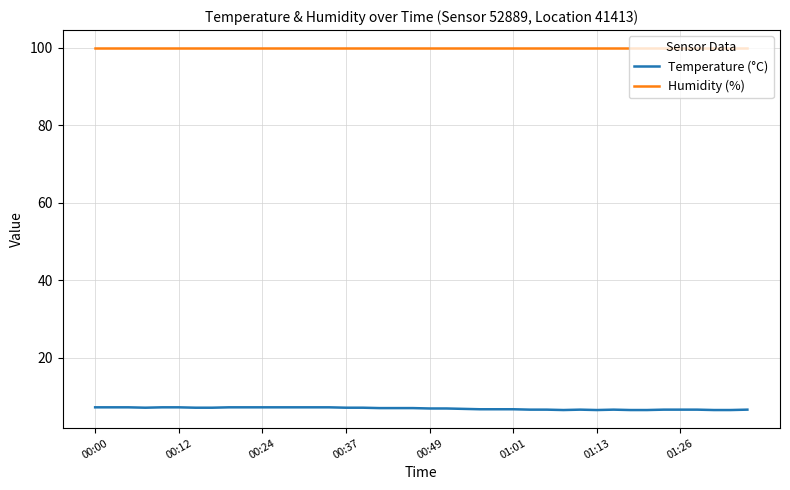

What is the maximum value for Humidity (%)?

99.9